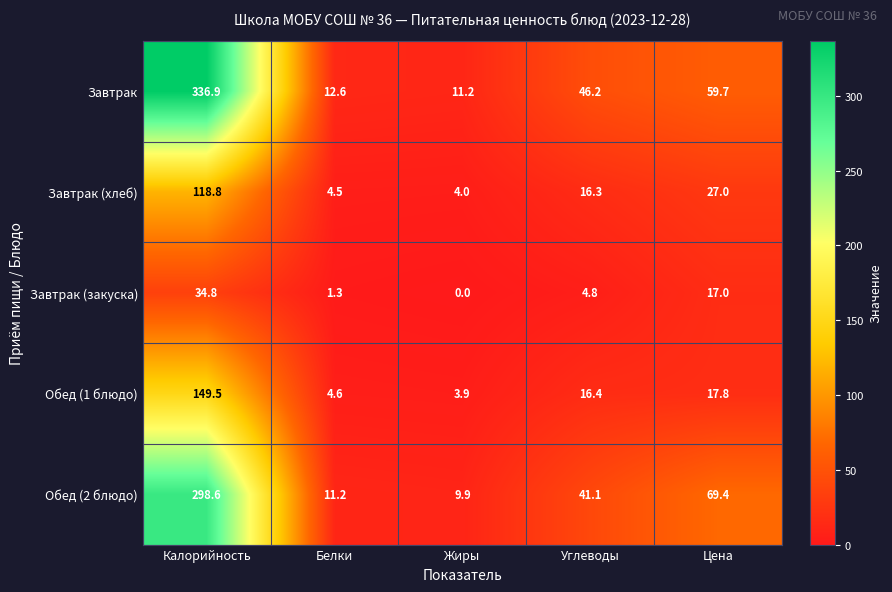

How many distinct data groups are displayed?

5